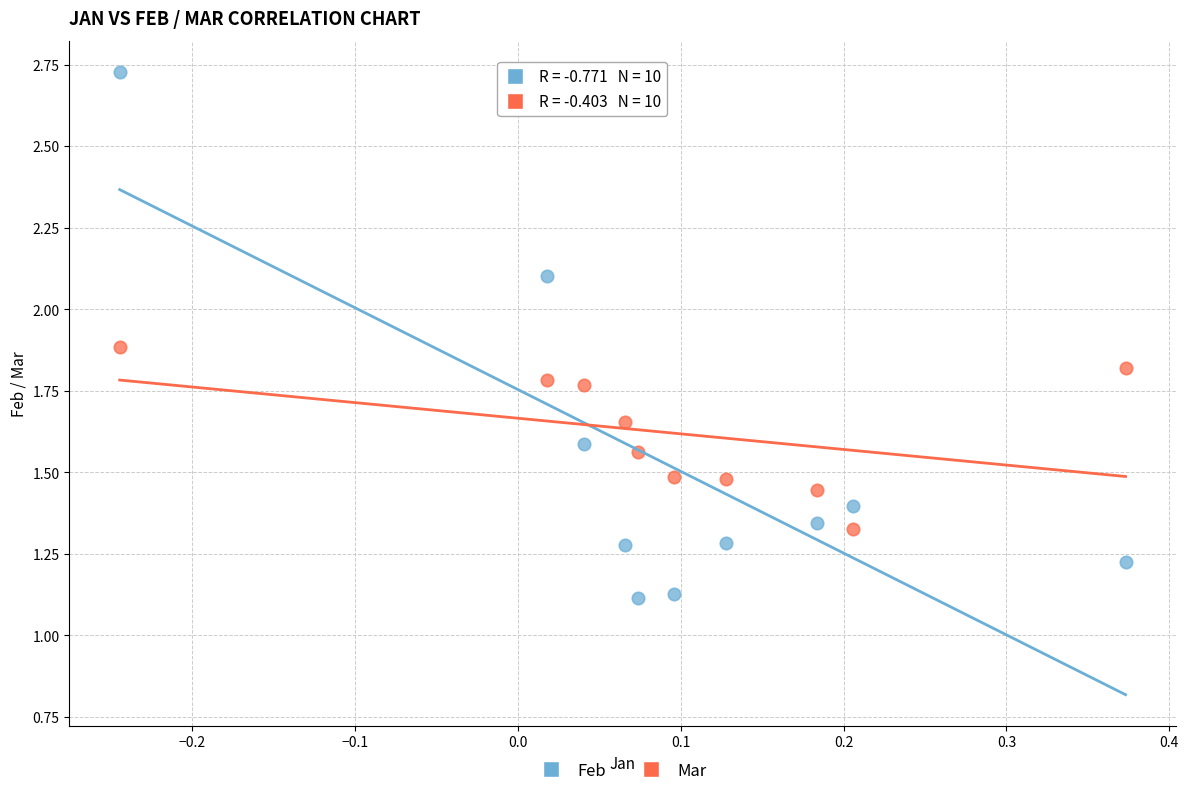

Which series contains the lowest Y value?

Feb